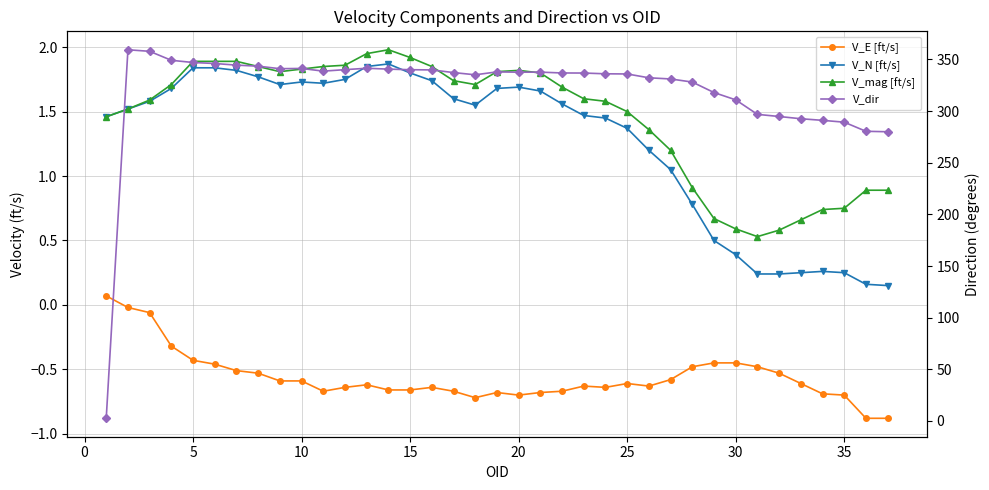

The V_E [ft/s] series shows -1.4 at 35. True or false?

False